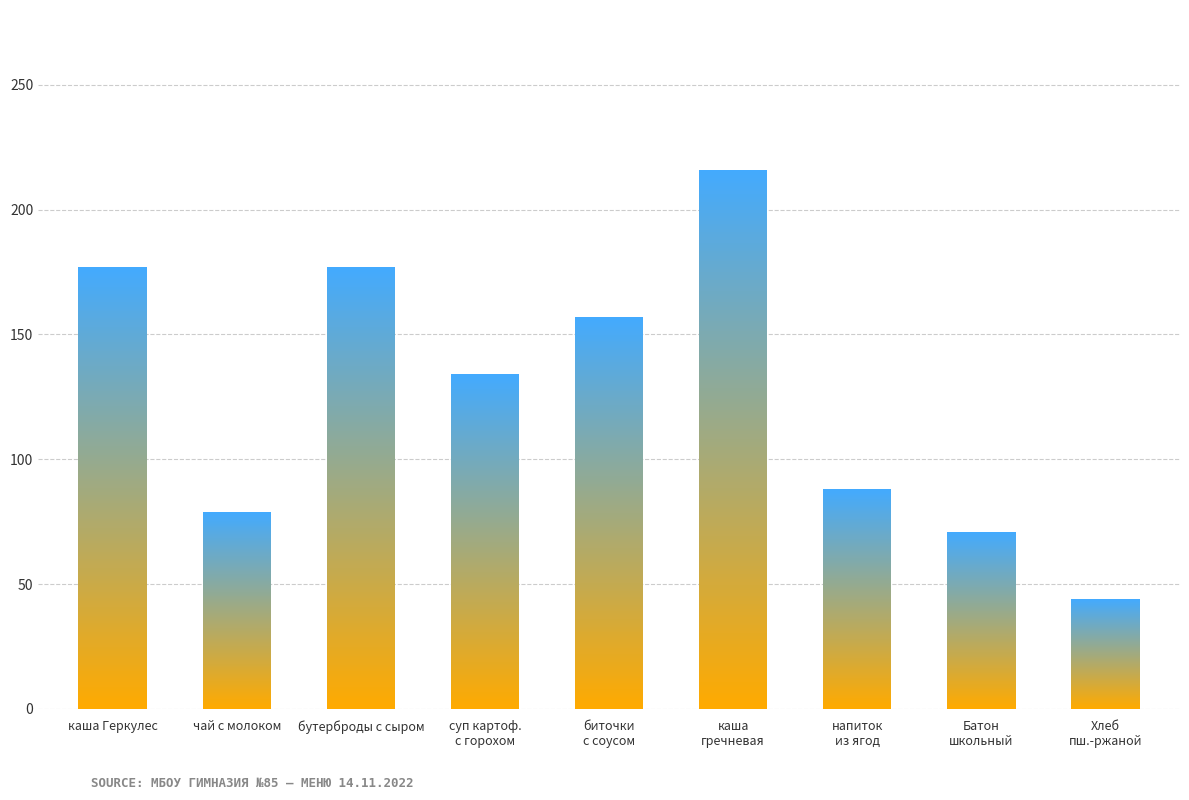

Reading left to right, transcribe all the data shown in this chart.

177	79	177	134	157	216	88	71	44